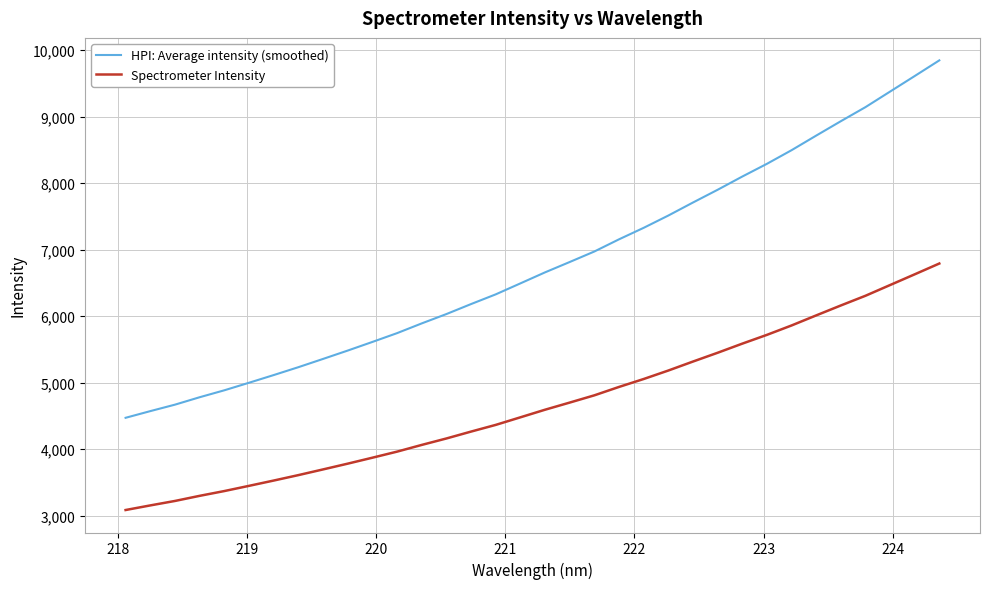

How many lines are shown in the chart?

2